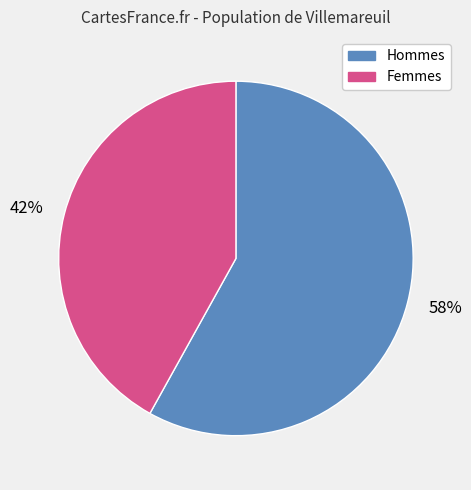

Which category has the smallest portion of the pie?

Femmes